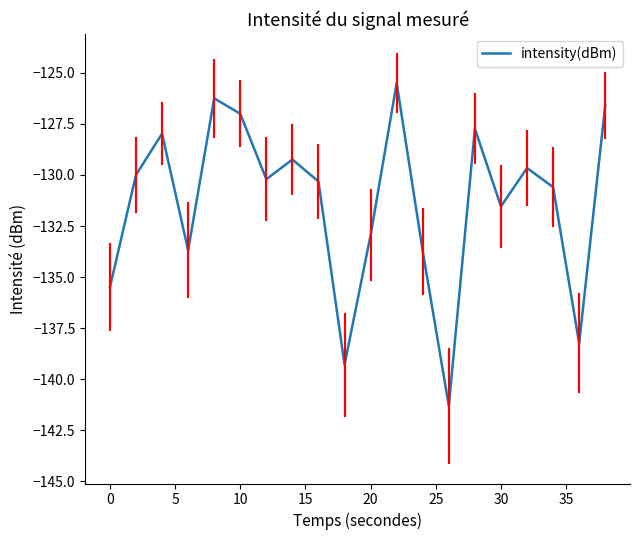

What is the minimum value shown in the chart?

-141.3